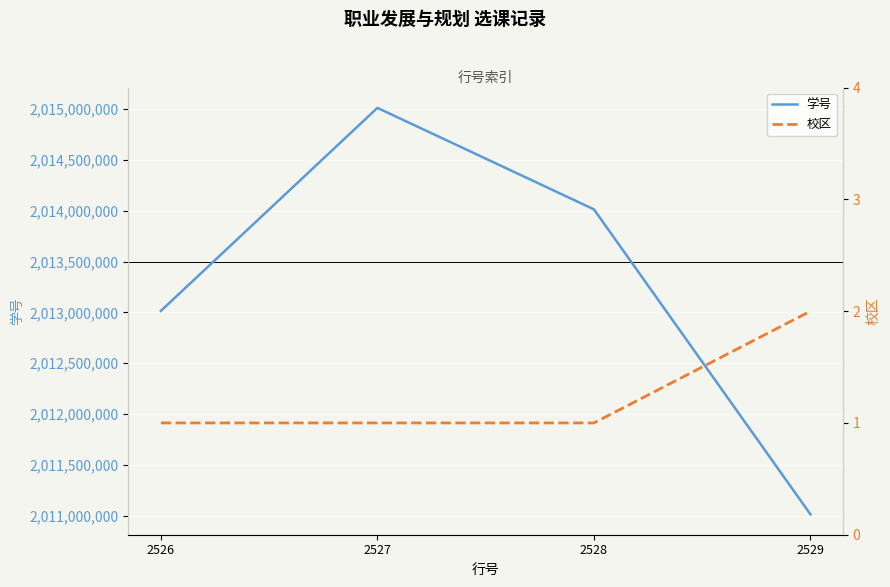

True or false: 学号 and 校区 cross at least once.

False